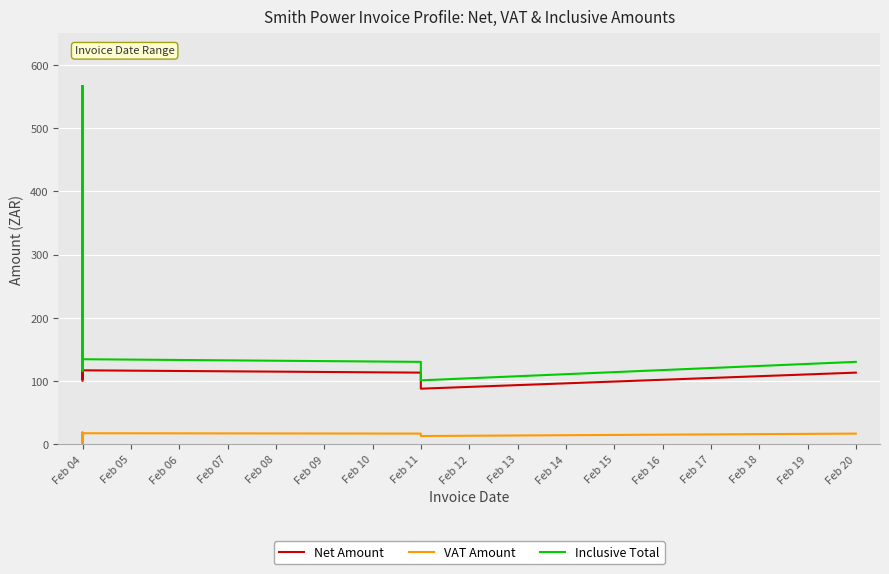

Is the value of VAT Amount at Feb 11 greater than the value of Inclusive Total at Feb 20?

No